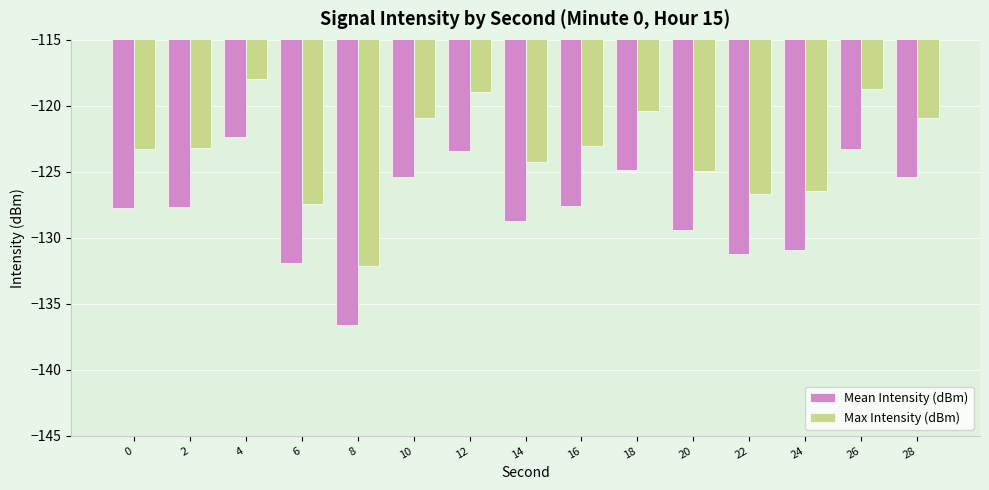

What are all the series names shown in the legend?

Mean Intensity (dBm), Max Intensity (dBm)